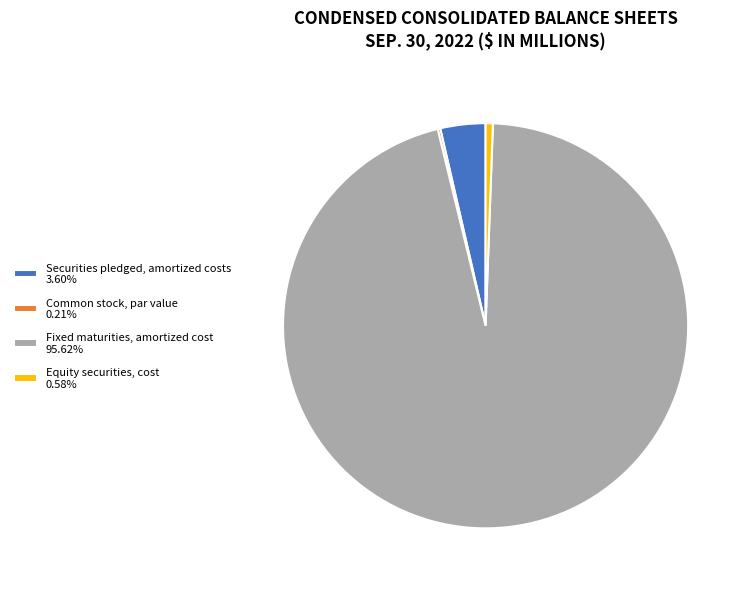

Is there any slice that represents more than half of the pie?

Yes